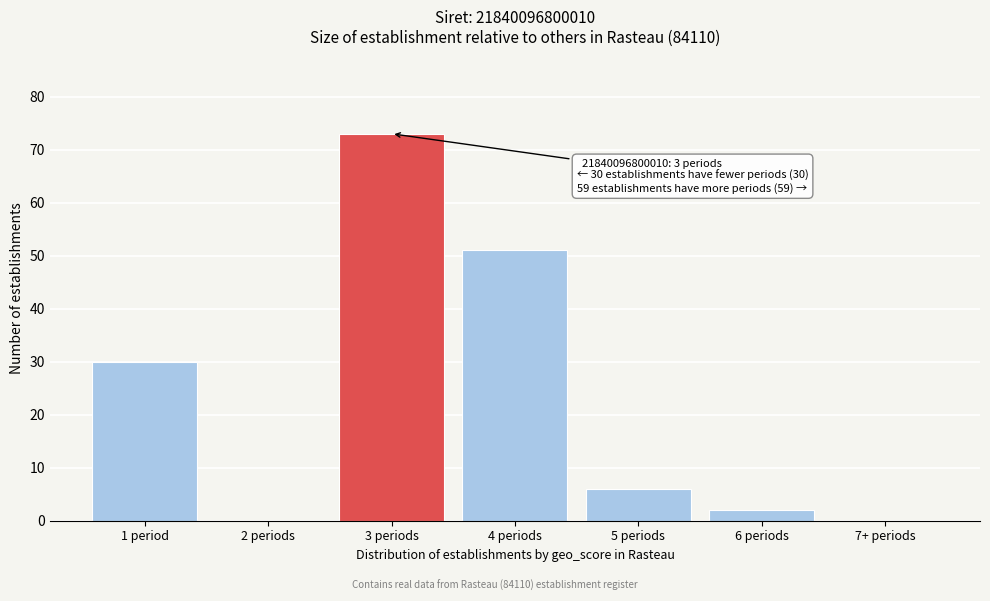

Reading left to right, transcribe all the data shown in this chart.

1 period=30	2 periods=0	3 periods=73	4 periods=51	5 periods=6	6 periods=2	7+ periods=0